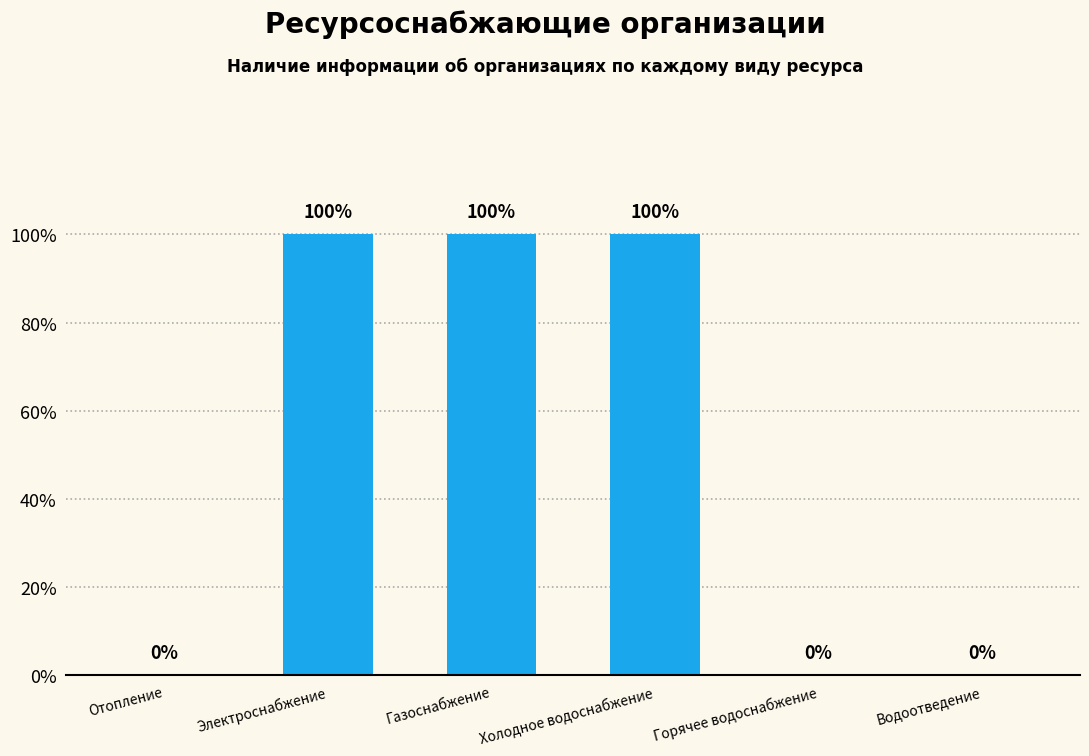

Are the bars horizontal?

No